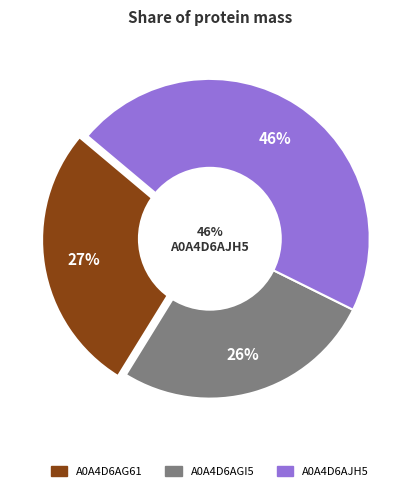

Which slice is the smallest?

A0A4D6AGI5